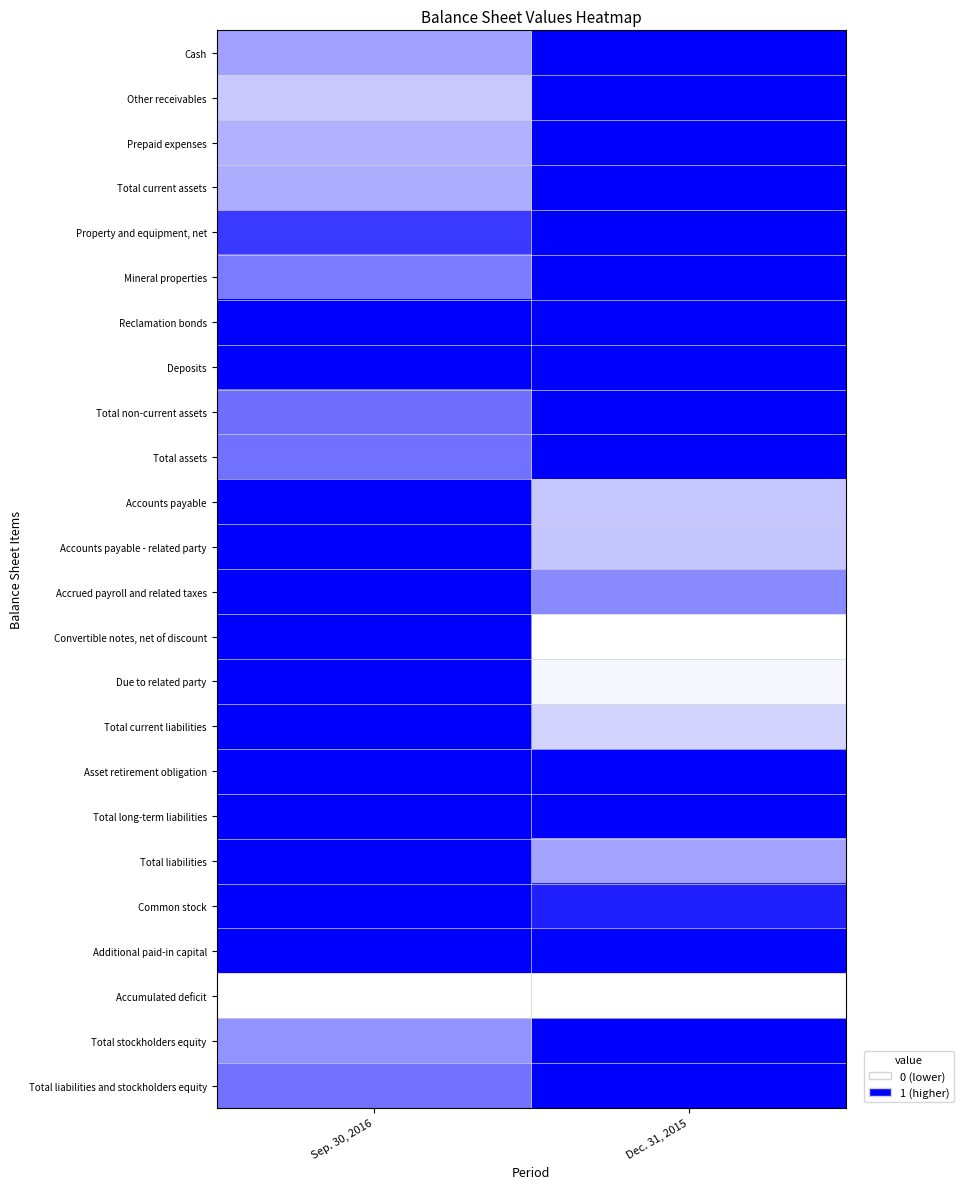

What is the total value across all series at Sep. 30, 2016?

17.6